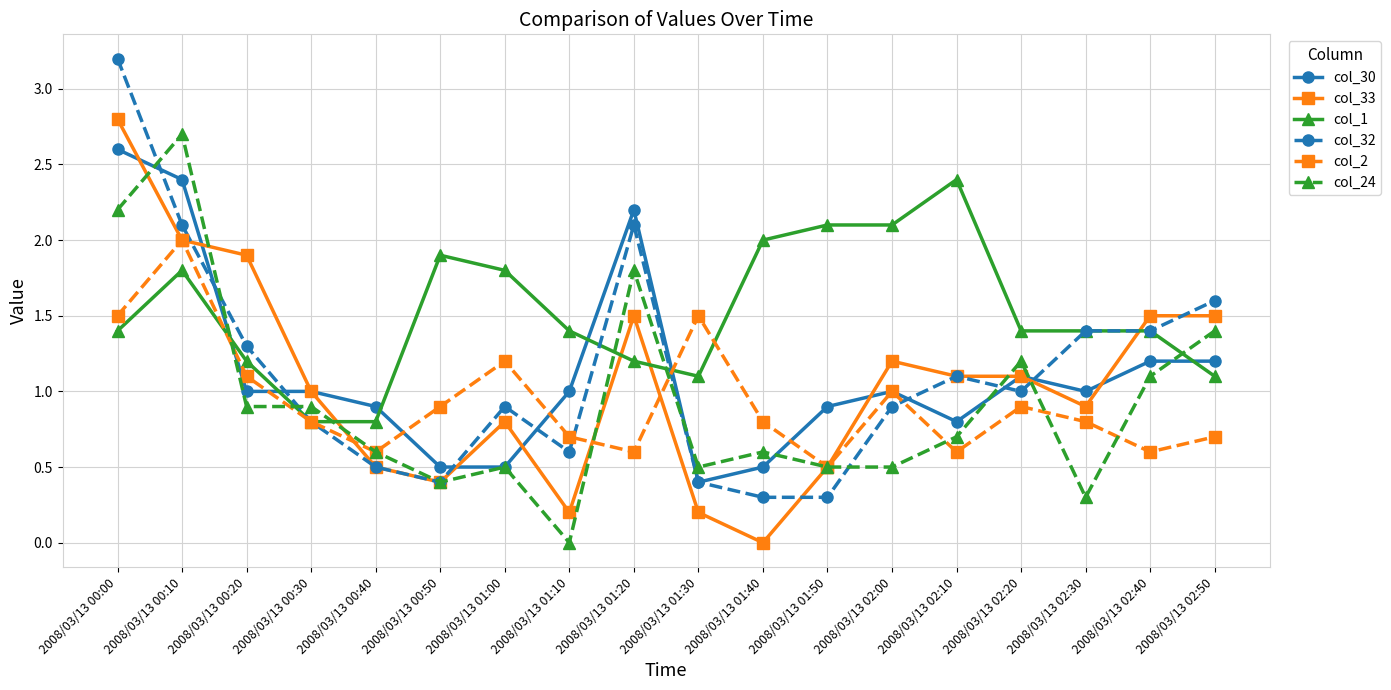

Does the chart have visible grid lines?

Yes